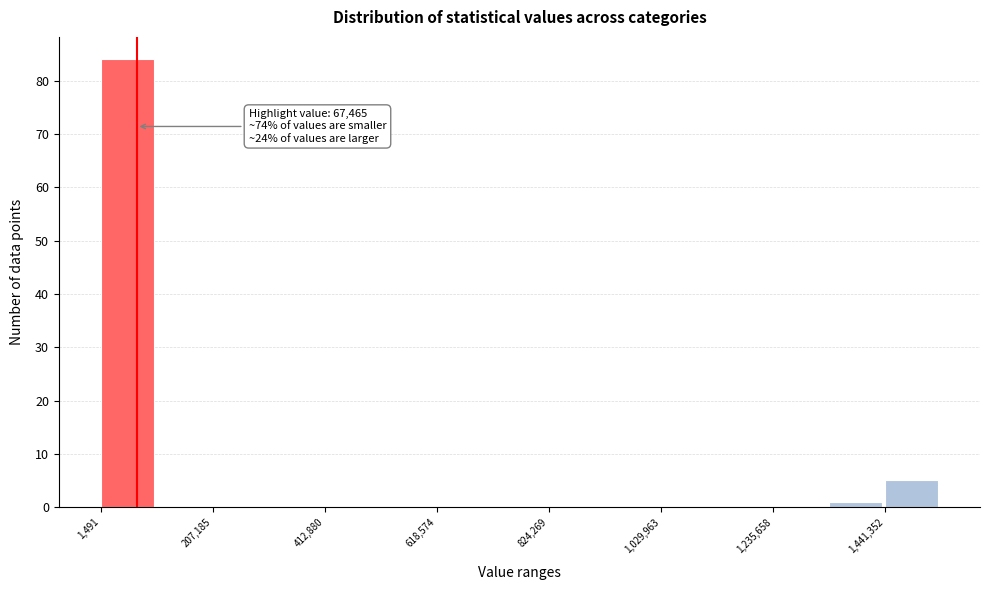

Around what value on the x-axis is the tallest bar? Give the approximate position of its centre, as read against the axis.

50000